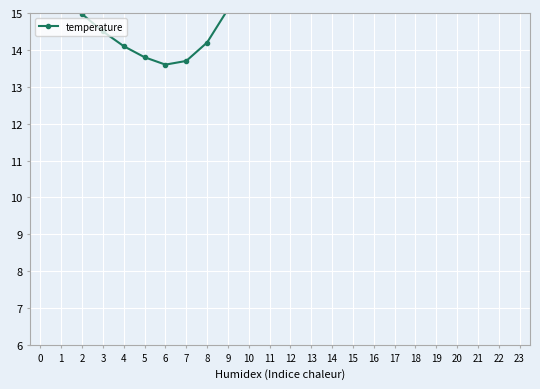

What is the value of the 2nd point from the left?

15.6